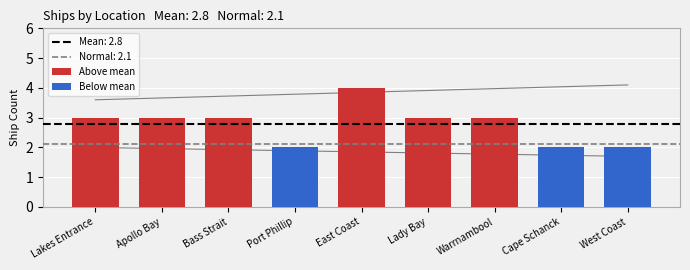

Rank the categories by value from highest to lowest.

East Coast, Lakes Entrance, Apollo Bay, Bass Strait, Lady Bay, Warrnambool, Port Phillip, Cape Schanck, West Coast